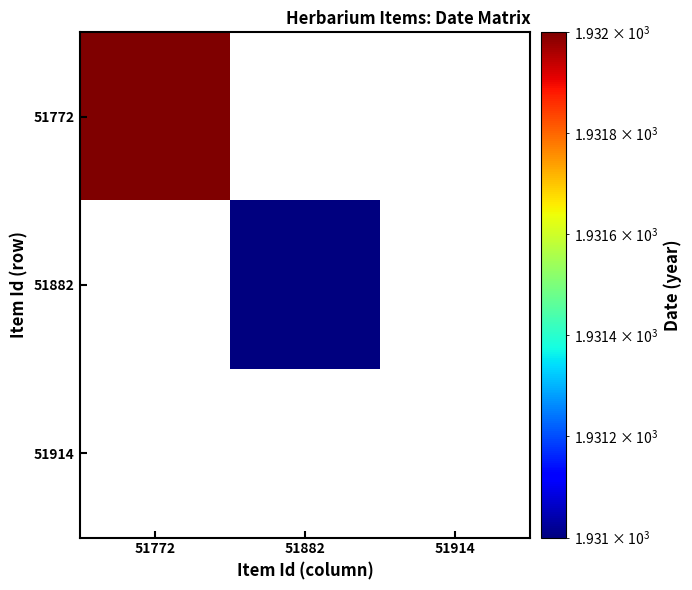

At which label does 51772 reach its peak?

51772